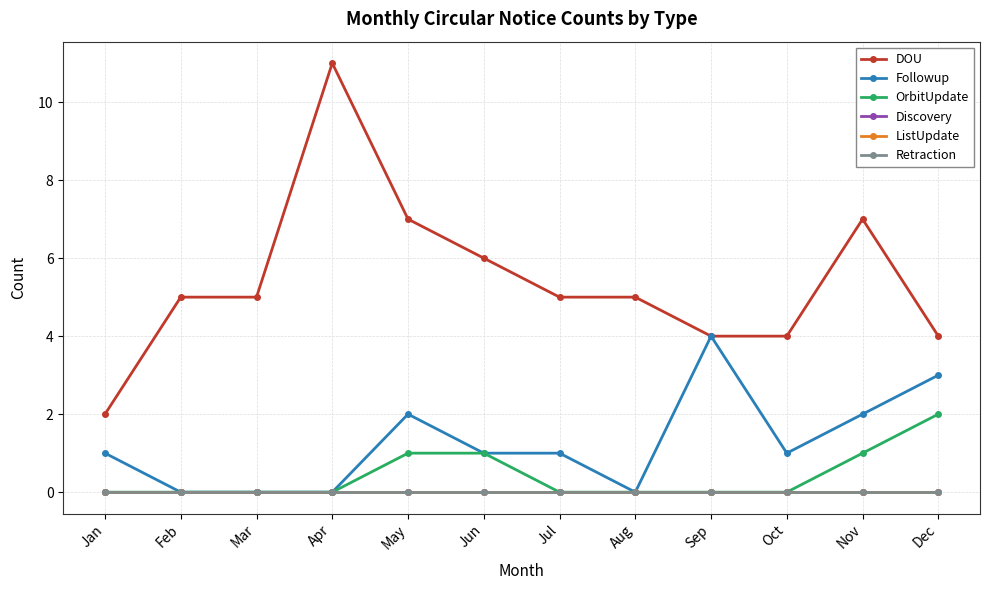

At how many categories does at least one series exceed 6?

3